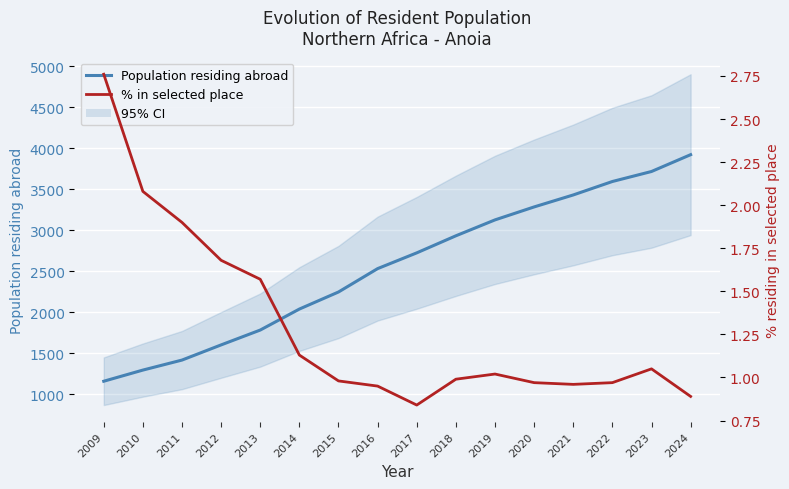

At which category is the sum across all series the highest?

2024